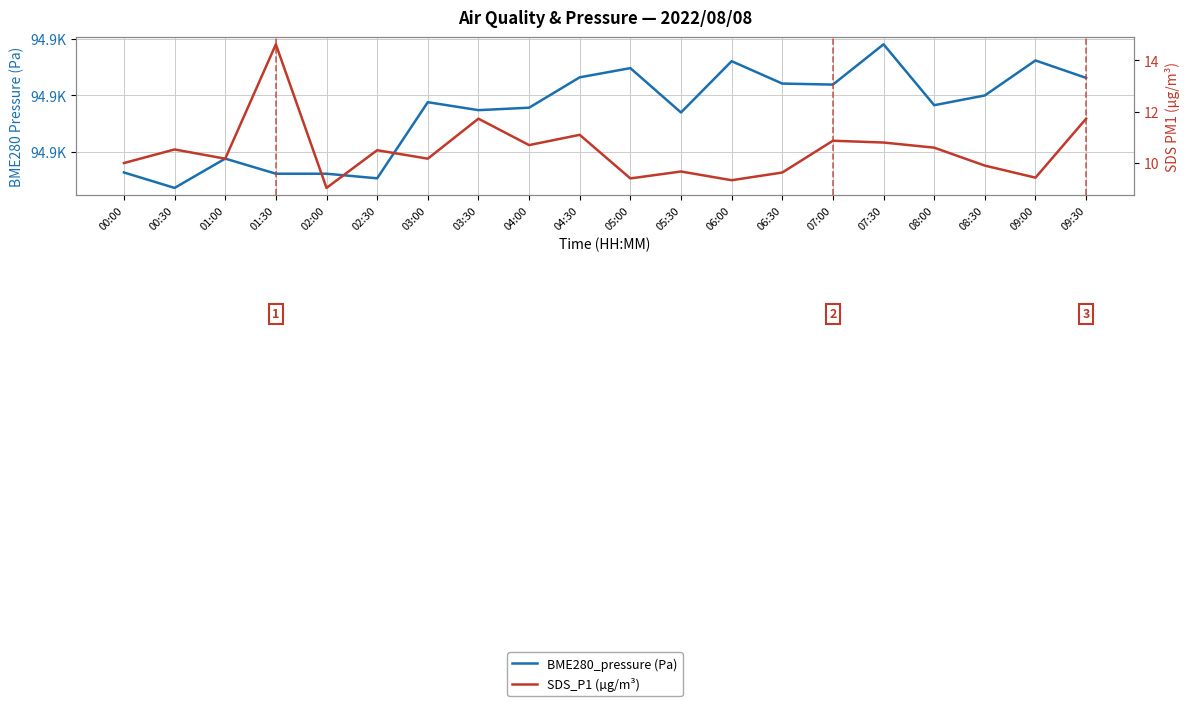

True or false: BME280_pressure (Pa) has a value of 58009.2 at 02:30.

False